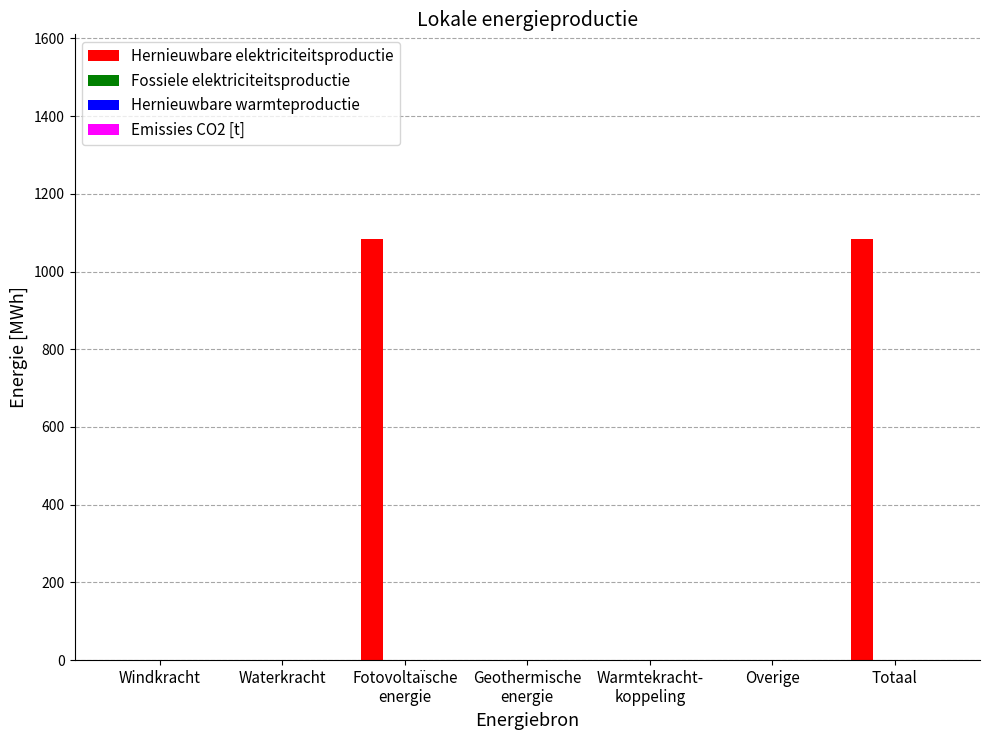

What is the sum of all values?

2169.7